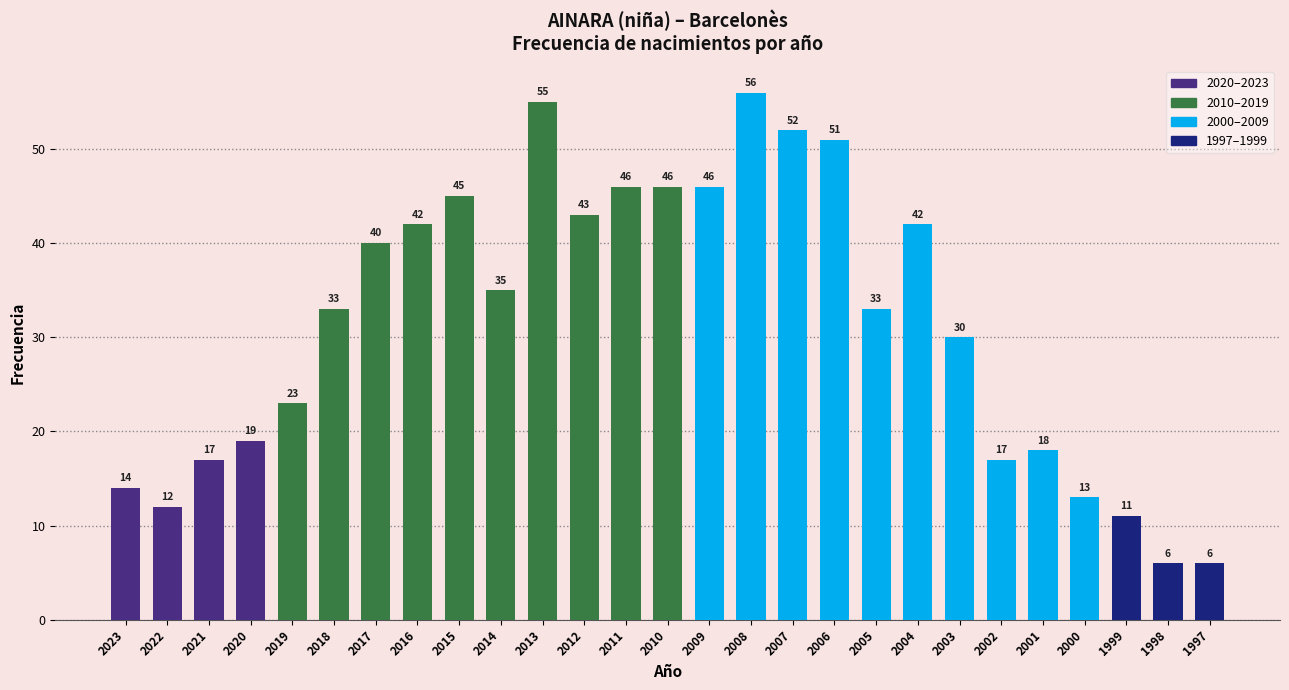

Reading left to right, what are all the values shown in this chart?

14	12	17	19	23	33	40	42	45	35	55	43	46	46	46	56	52	51	33	42	30	17	18	13	11	6	6